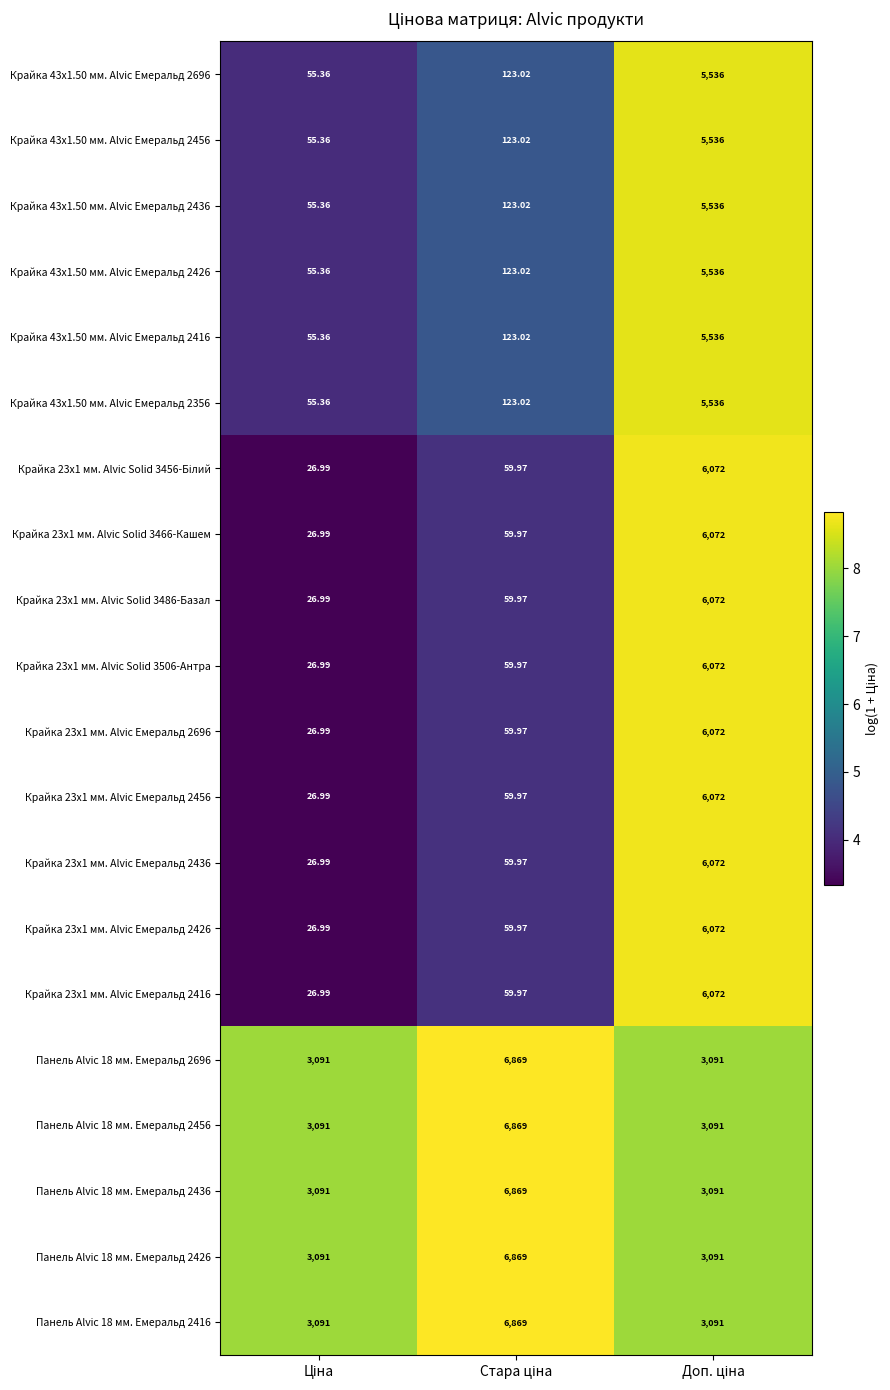

How many data points does each series have?

3